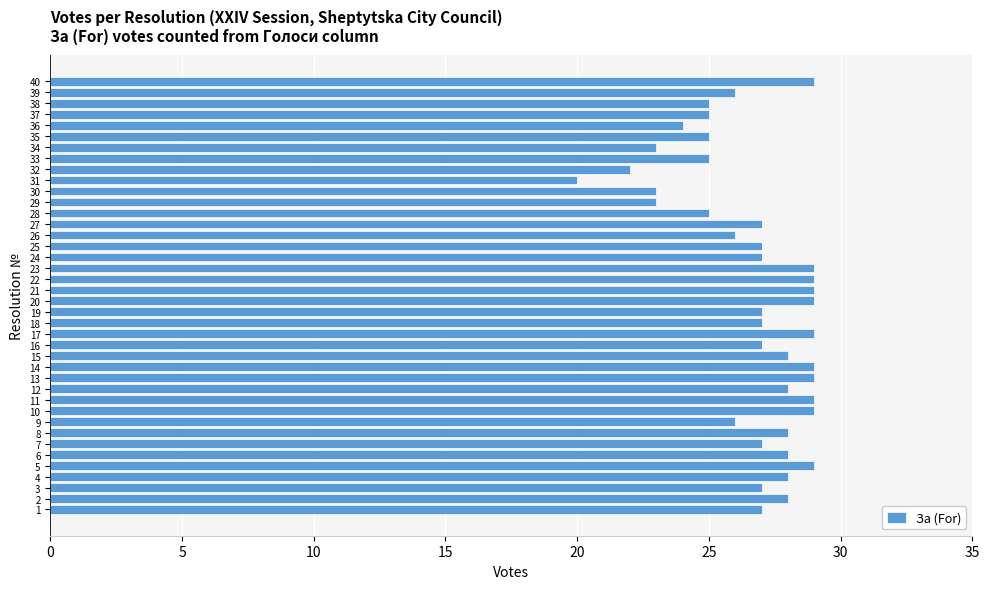

Where is the data nearest to the value 24?

36